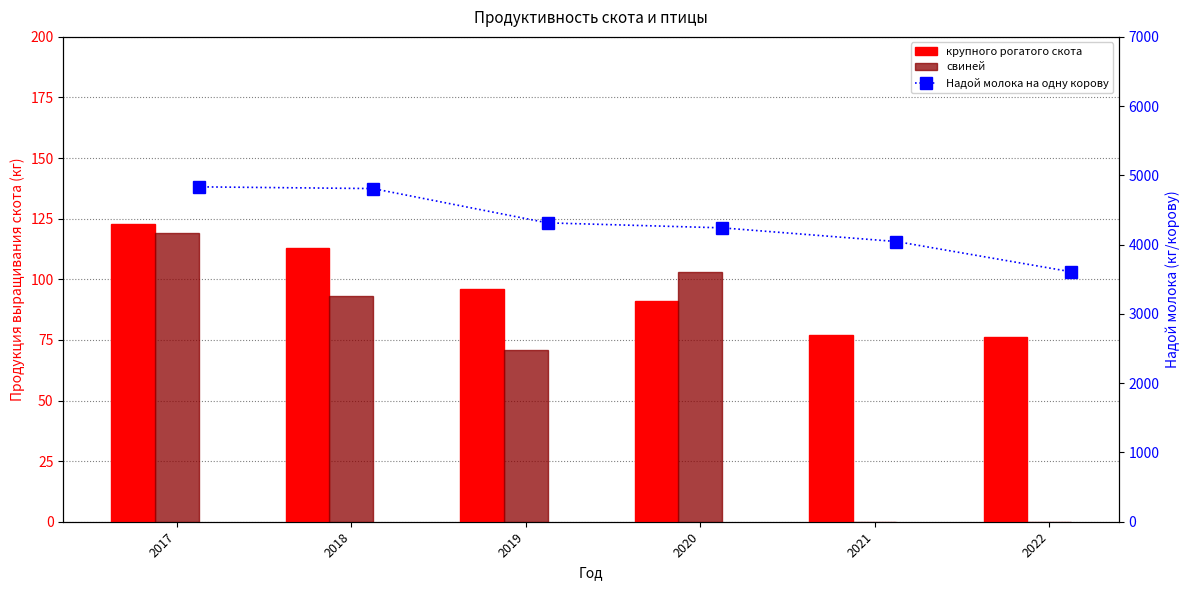

How many values in the крупного рогатого скота series exceed 96?

2